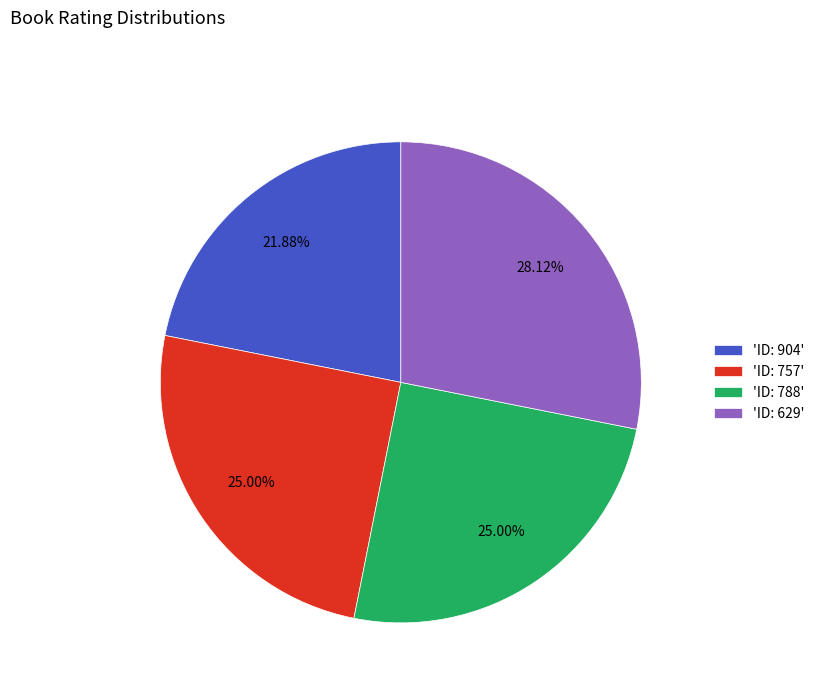

Does 'ID: 788' represent more than half of the total?

No